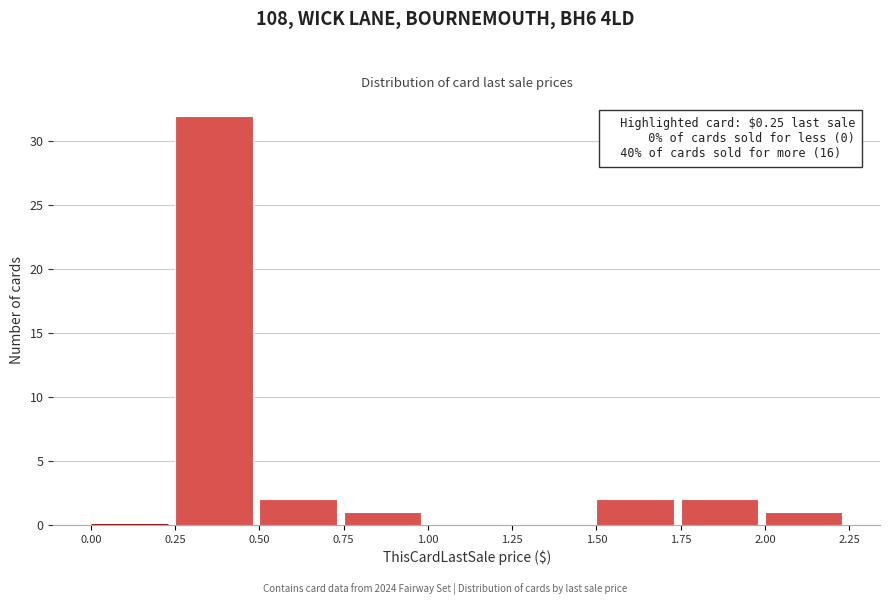

Over which range of the x-axis is the bar tallest?

0.25 to 0.50